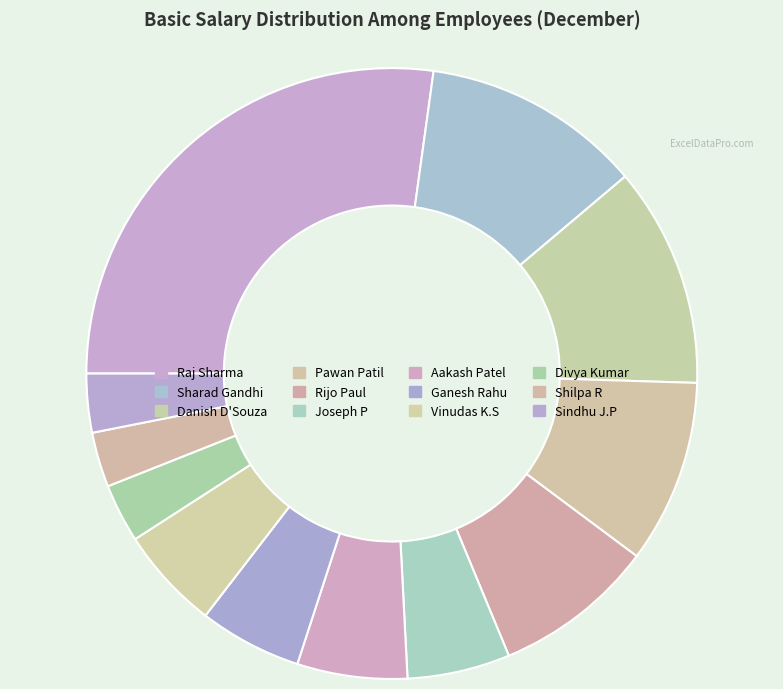

How many segments does this pie chart have?

12